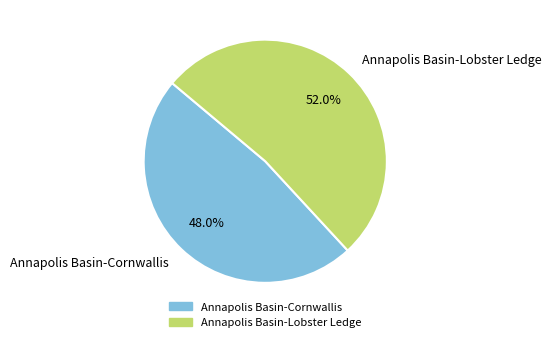

To the nearest percent, what is the average slice percentage?

50%